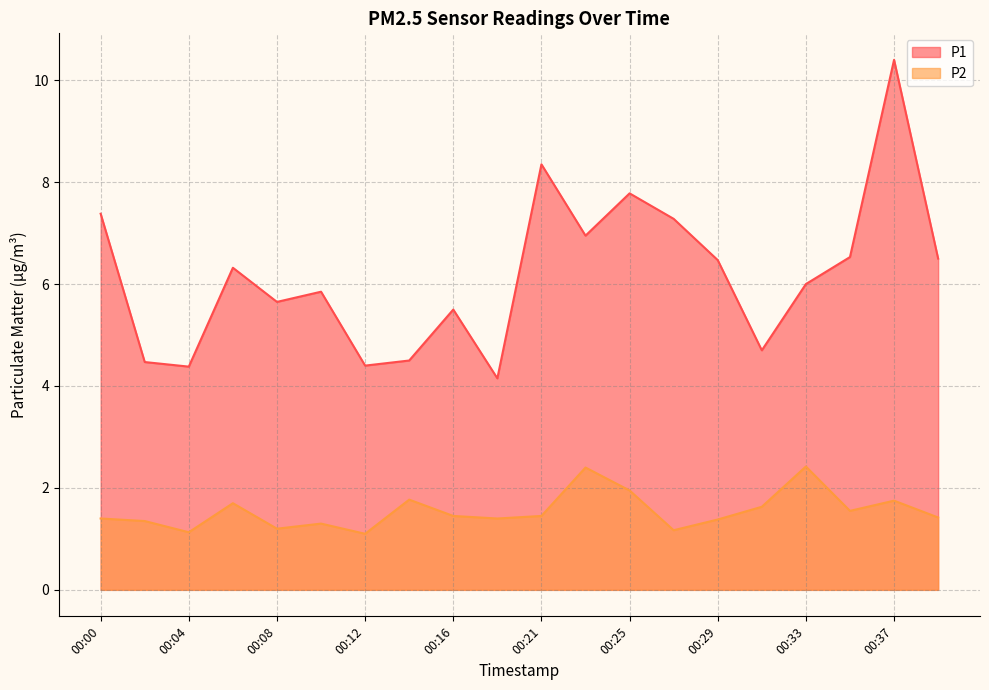

Does the chart display data point markers on the line(s)?

No